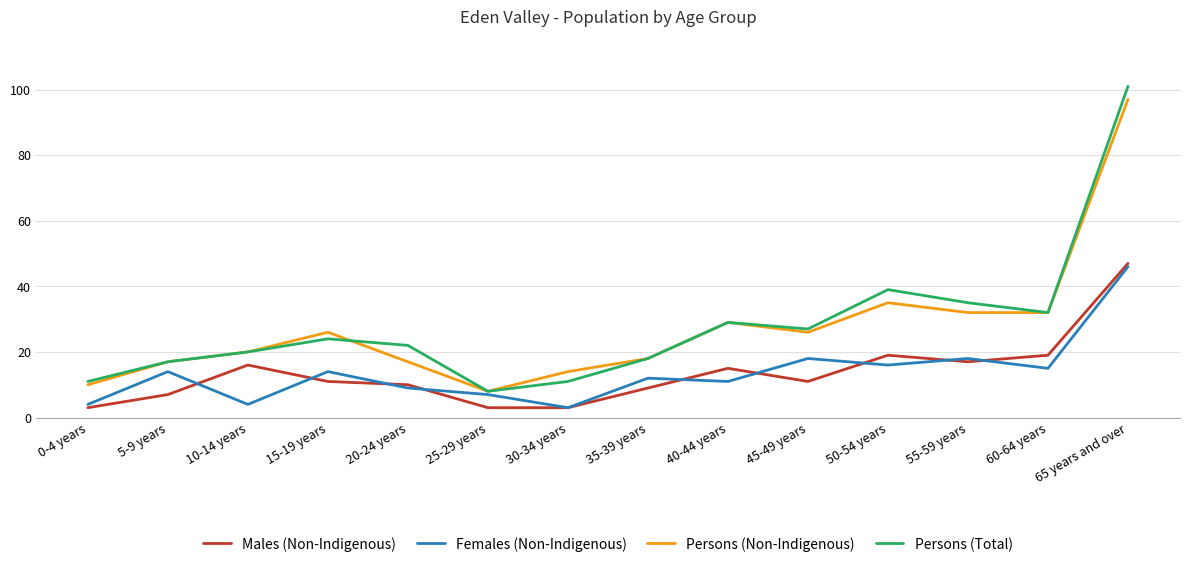

What position from the left is 60-64 years?

13